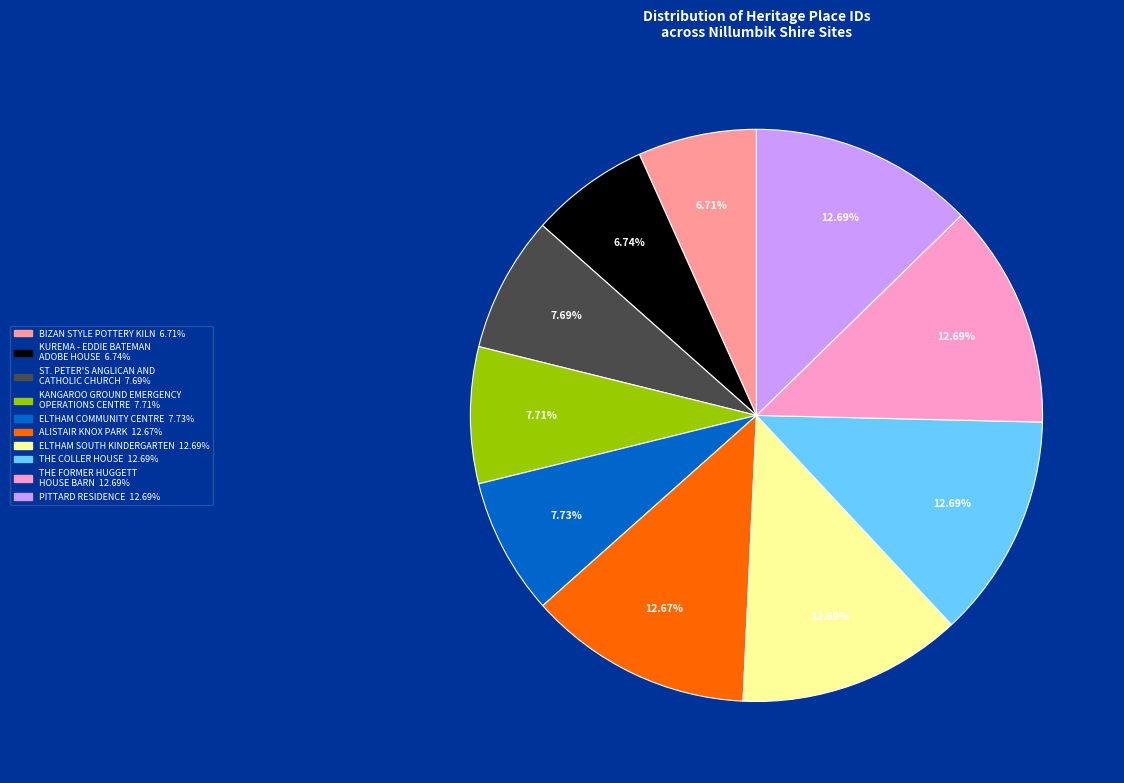

Is there any slice that represents more than half of the pie?

No